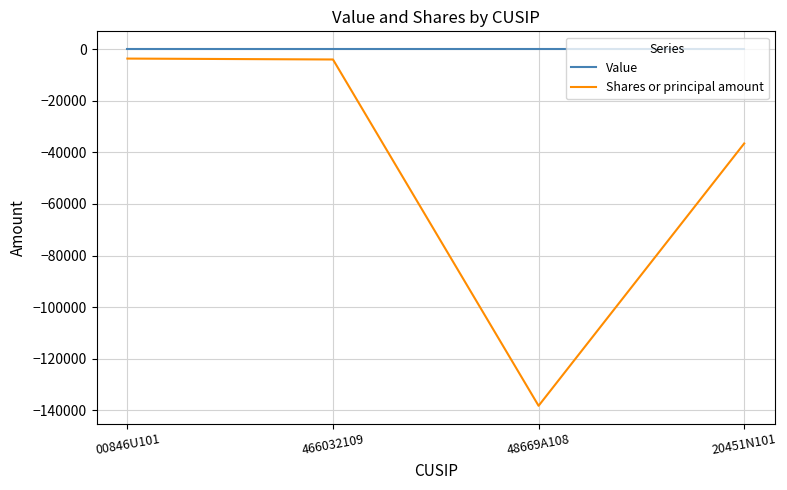

True or false: Value has a value of 0 at 466032109.

True